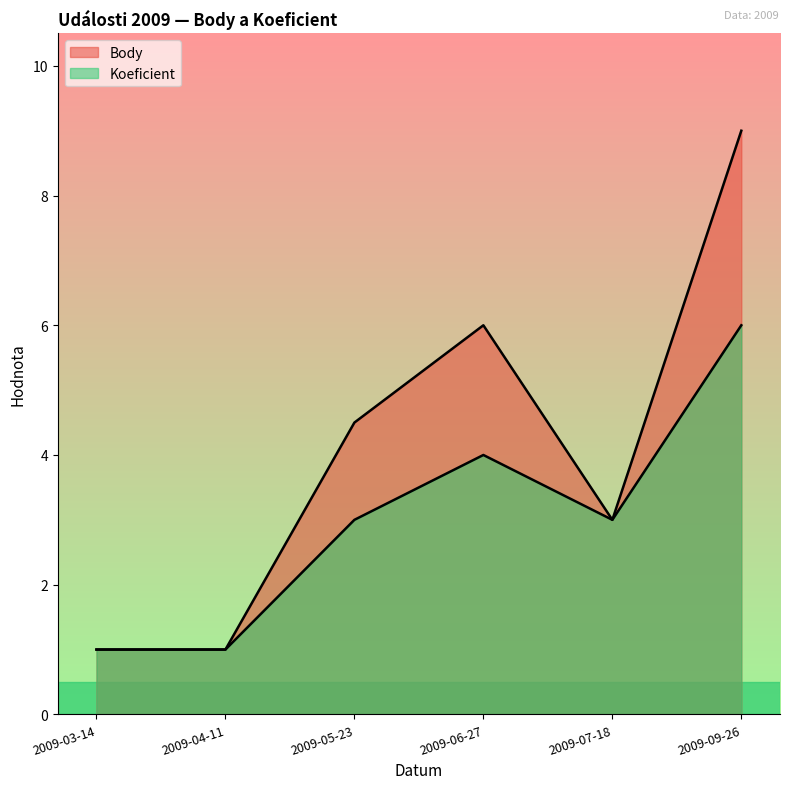

True or false: Koeficient and Body cross at least once.

False